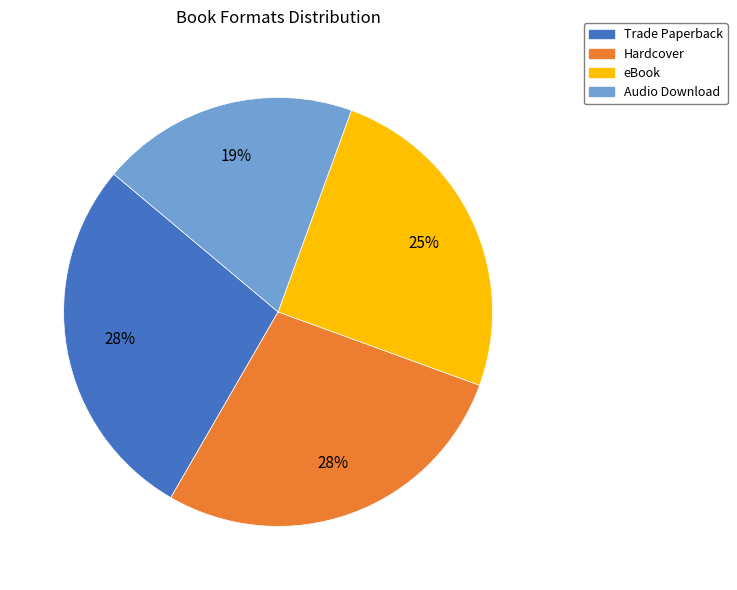

Is there a majority slice in this chart?

No